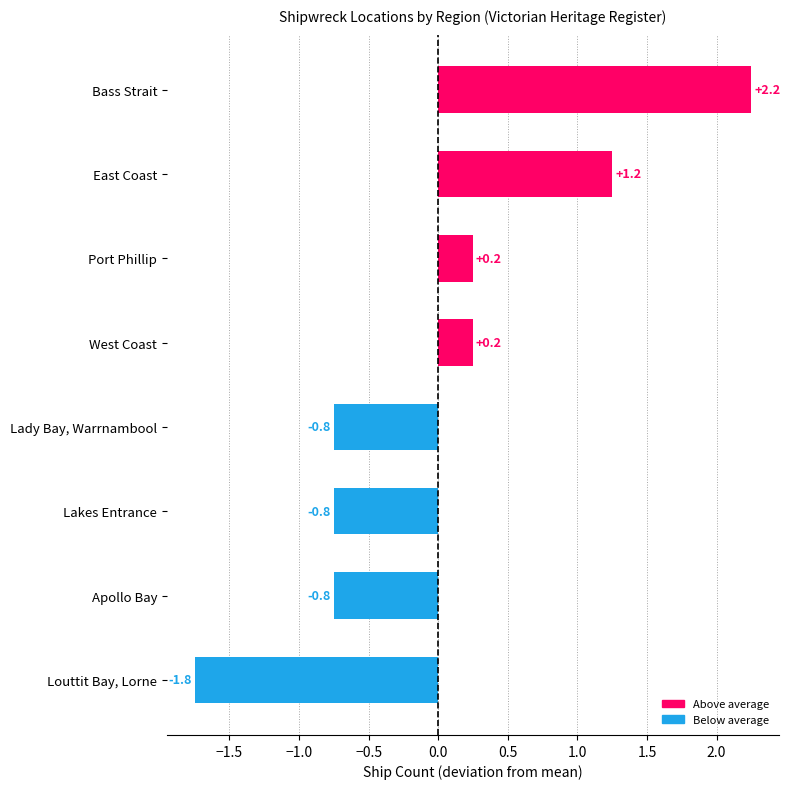

True or false: the data shows -1.3 at Lady Bay, Warrnambool.

False